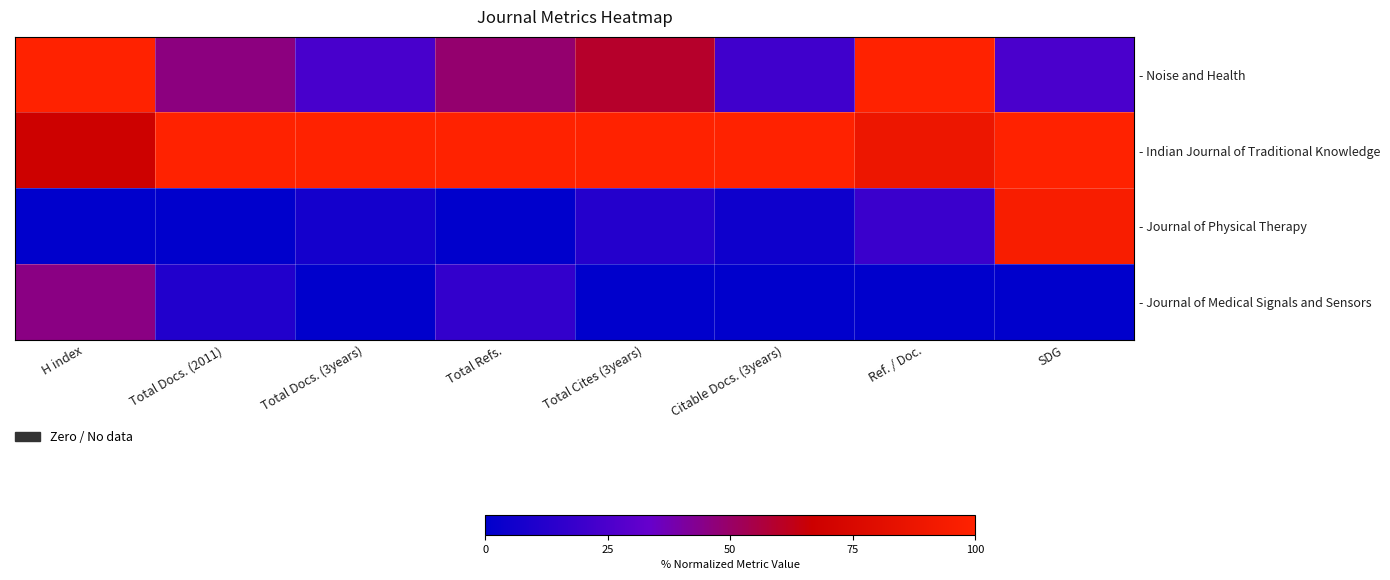

What is the maximum value shown in the chart?

1.0